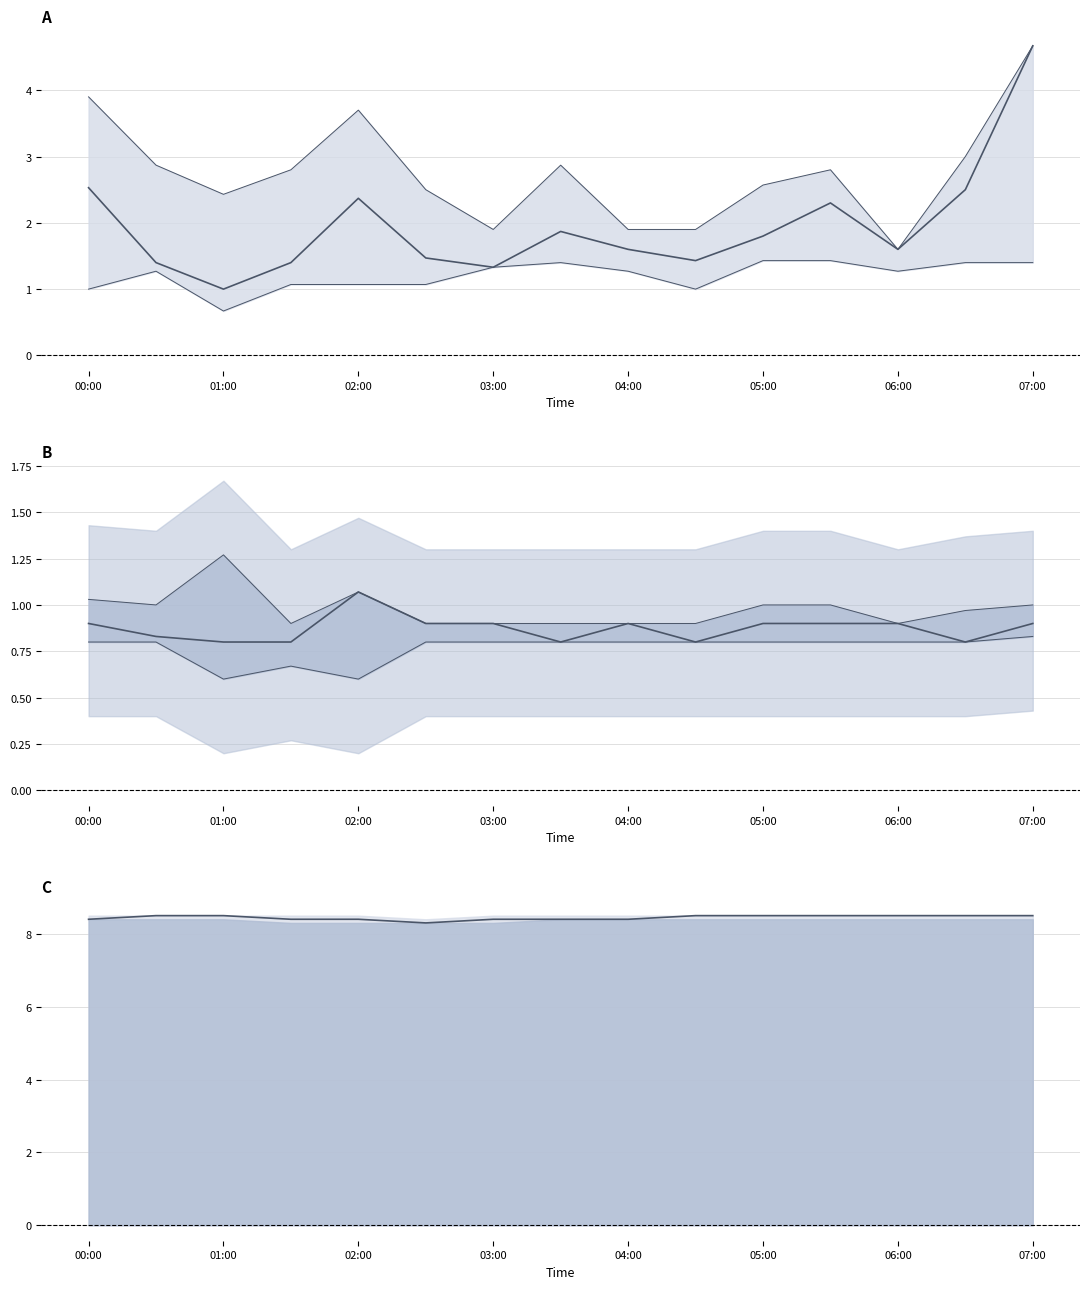

At which category is the sum across all series the highest?

07:00